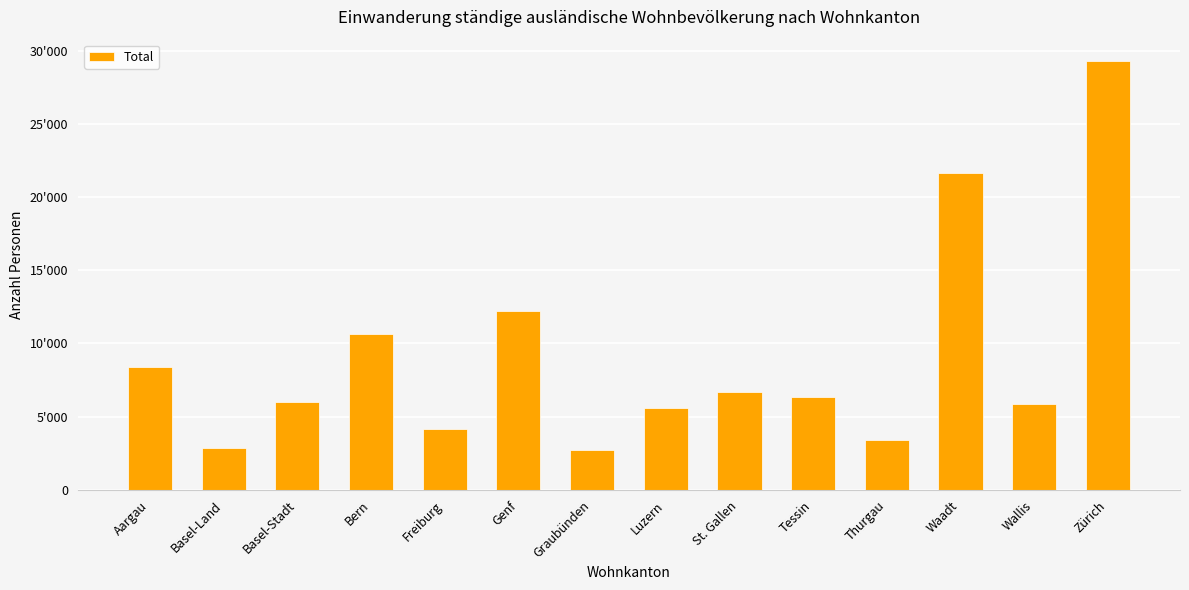

What is the sum of the values at Luzern and Aargau?

13969